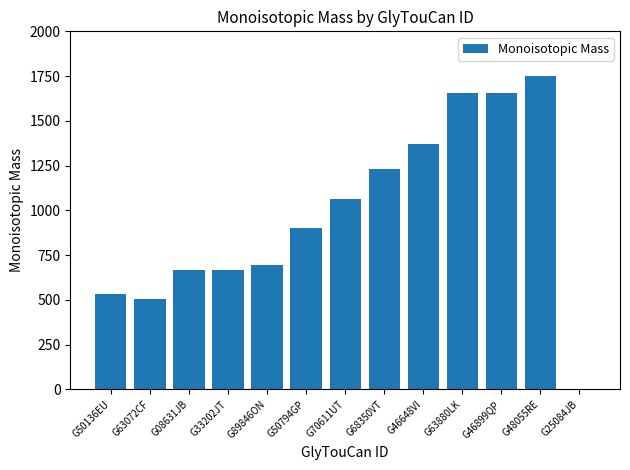

Where is the data nearest to the value 874?

G50794GP